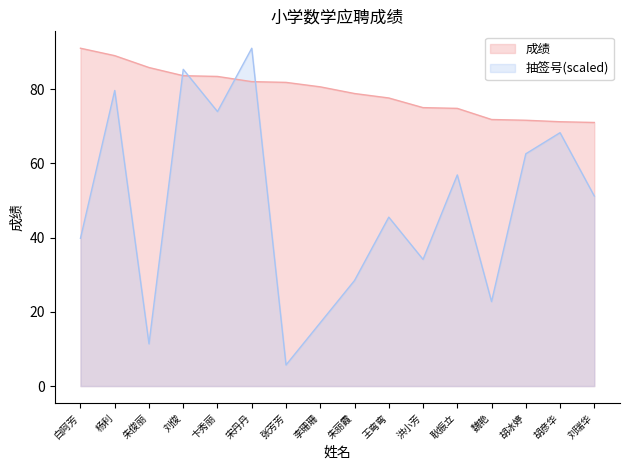

True or false: 成绩 has a value of 124.3 at 王弯弯.

False